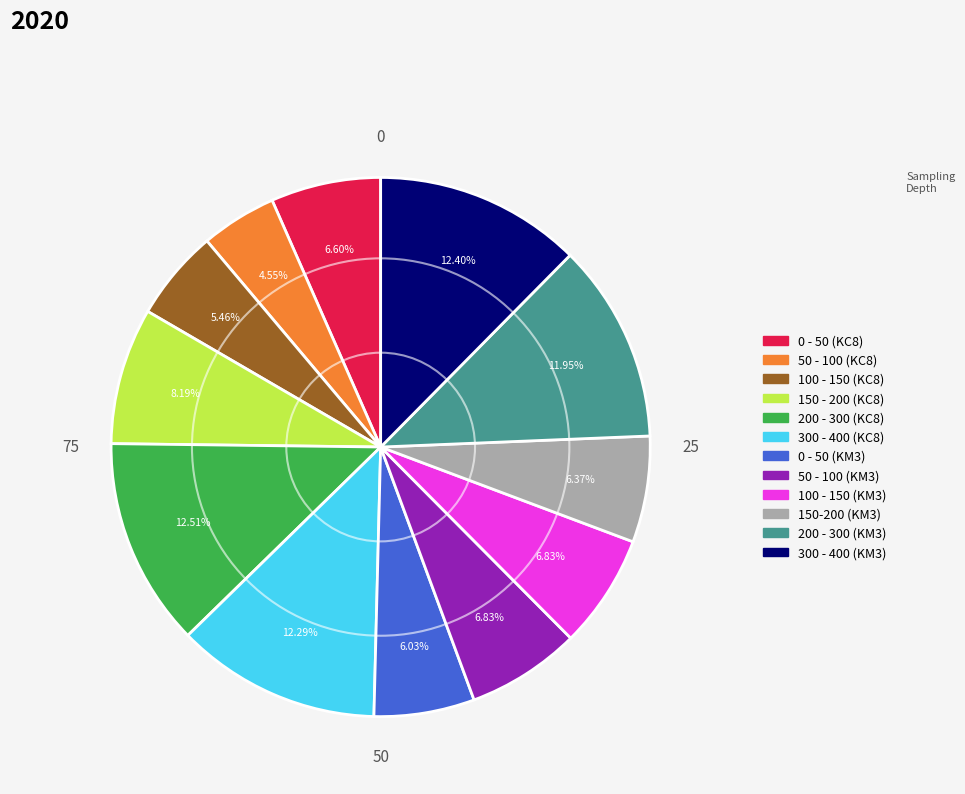

Between 50 - 100 (KM3) and 200 - 300 (KC8), which is larger?

200 - 300 (KC8)